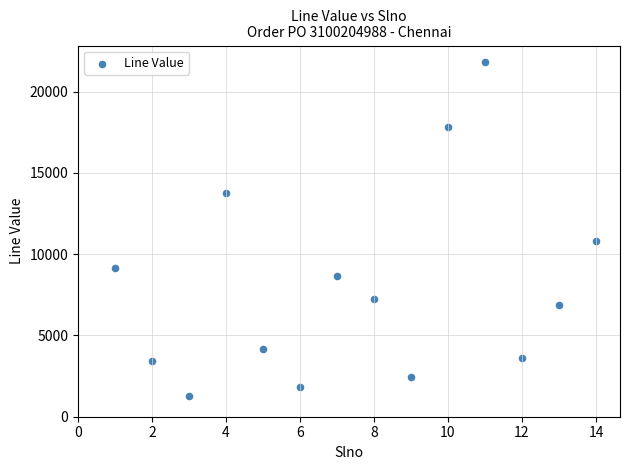

What is the range of X values (max minus min)?

13.0